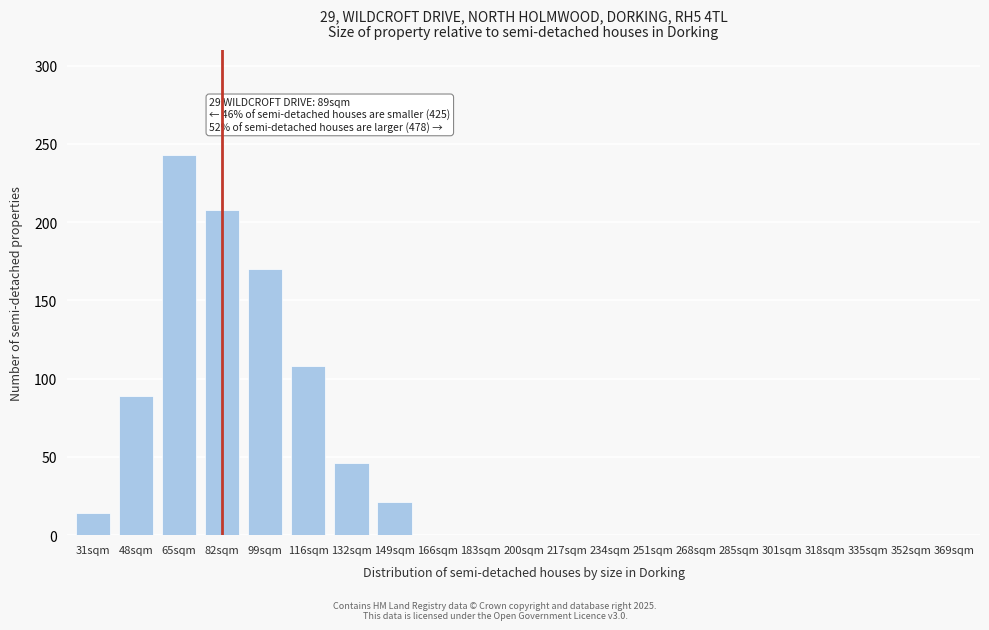

Reading left to right, transcribe all the data shown in this chart.

31sqm=14	48sqm=89	65sqm=243	82sqm=208	99sqm=170	116sqm=108	132sqm=46	149sqm=21	166sqm=0	183sqm=0	200sqm=0	217sqm=0	234sqm=0	251sqm=0	268sqm=0	285sqm=0	301sqm=0	318sqm=0	335sqm=0	352sqm=0	369sqm=0